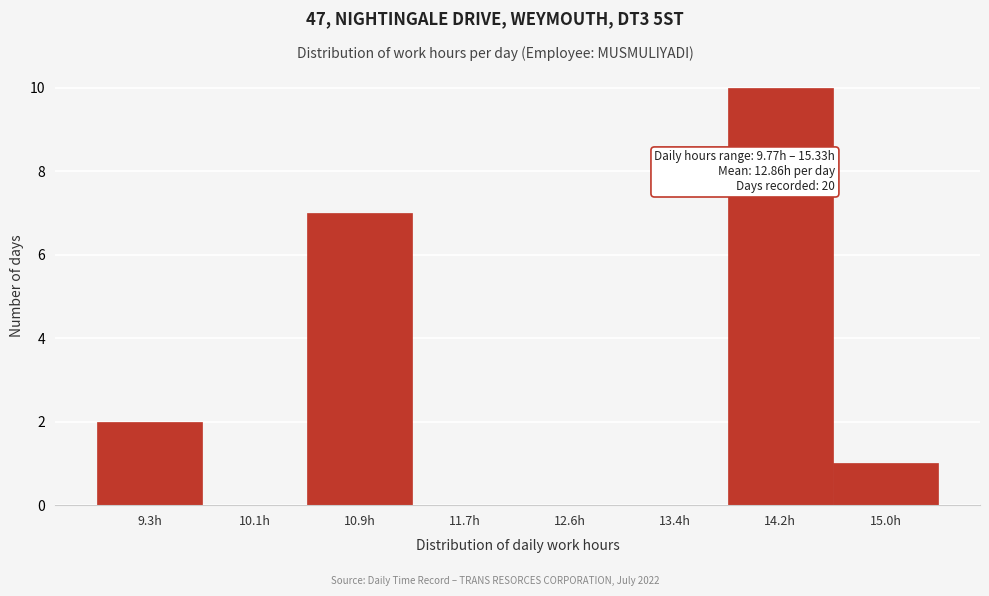

Reading left to right, list all the values displayed in this chart.

9.3h=2	10.1h=0	10.9h=7	11.7h=0	12.6h=0	13.4h=0	14.2h=10	15.0h=1